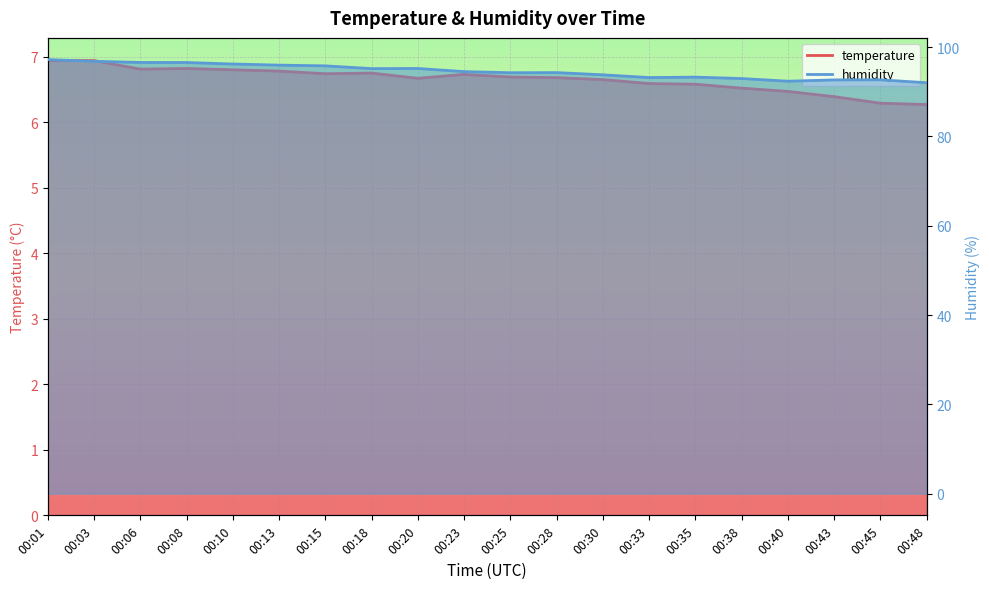

How many series are shown in this chart?

2